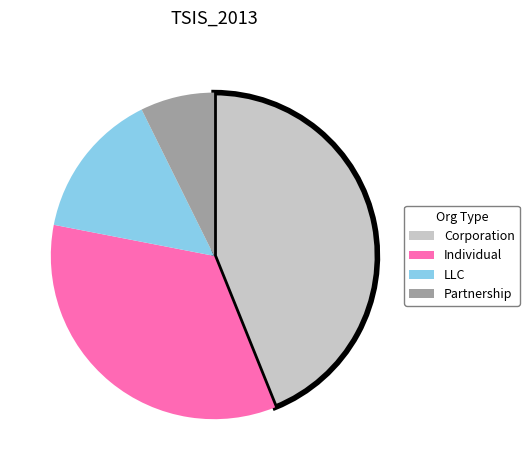

Count the number of slices in the pie.

4